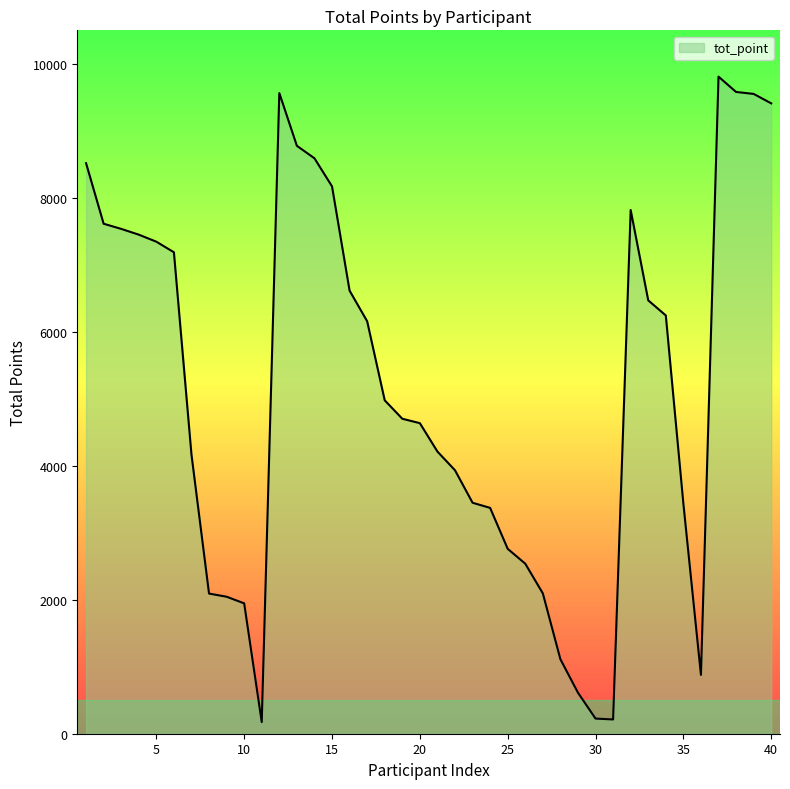

Between 21 and 39, which is larger?

39